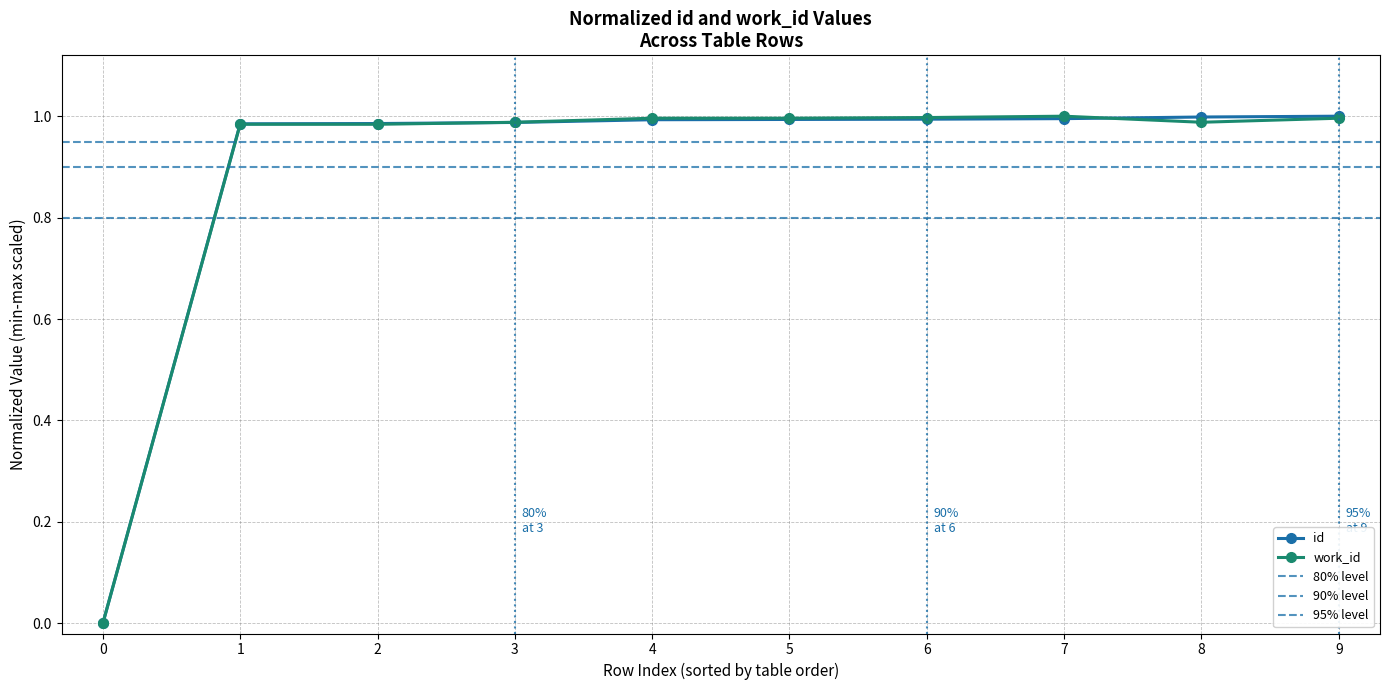

After their last crossing, which series has the higher values: work_id or id?

id